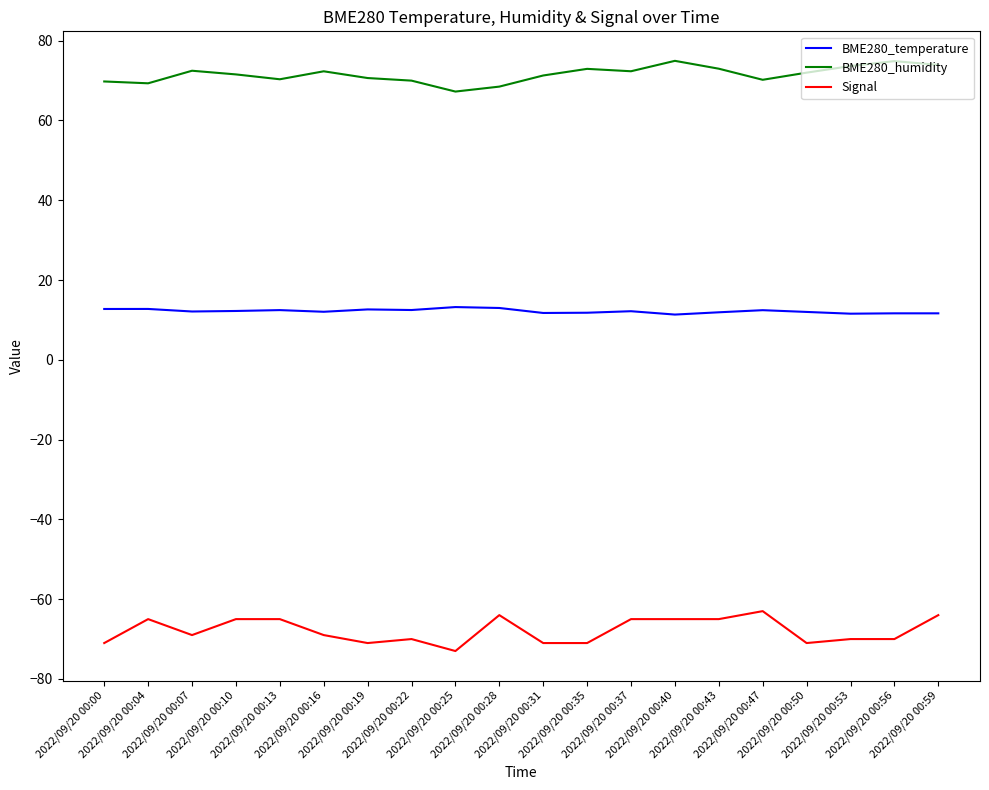

True or false: BME280_humidity and Signal cross at least once.

False